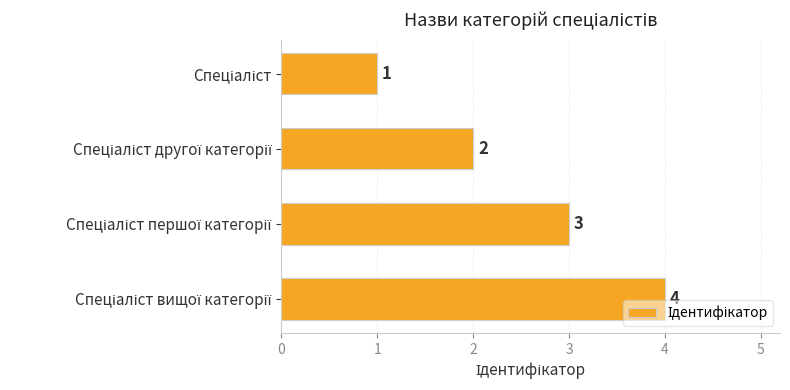

What is the difference between the maximum and second lowest values?

2